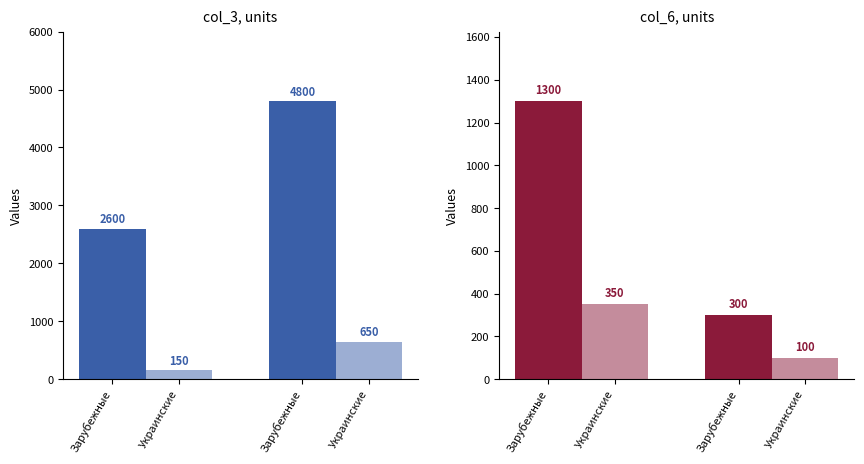

Which series has the largest range (max minus min)?

Зарубежные